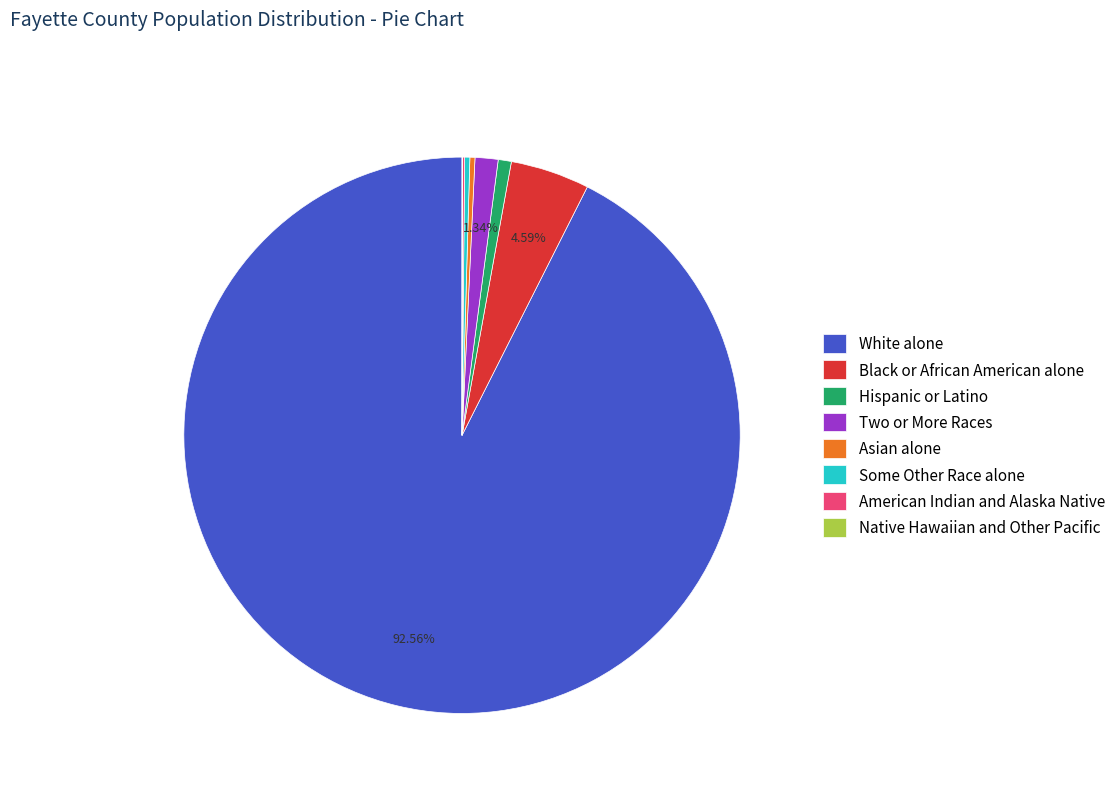

Which slice is the largest?

White alone